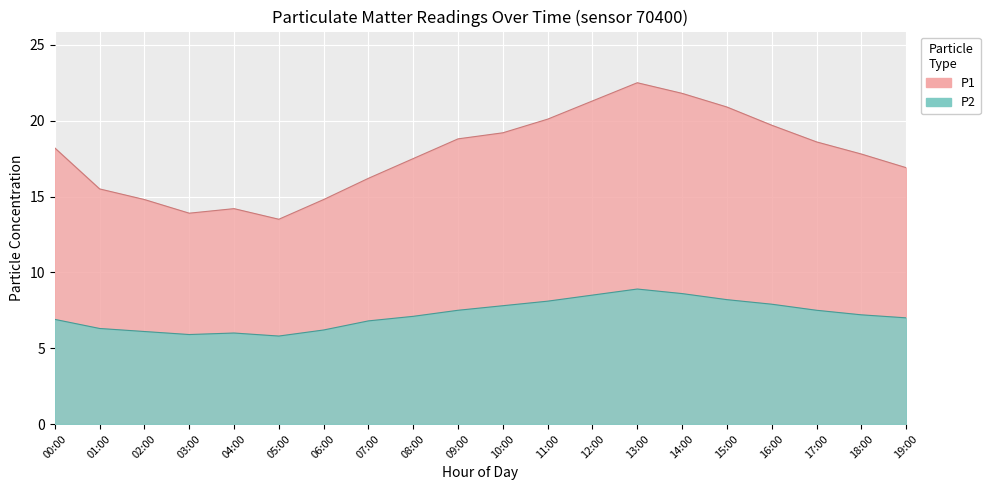

How many values in the P2 series are below 7?

8